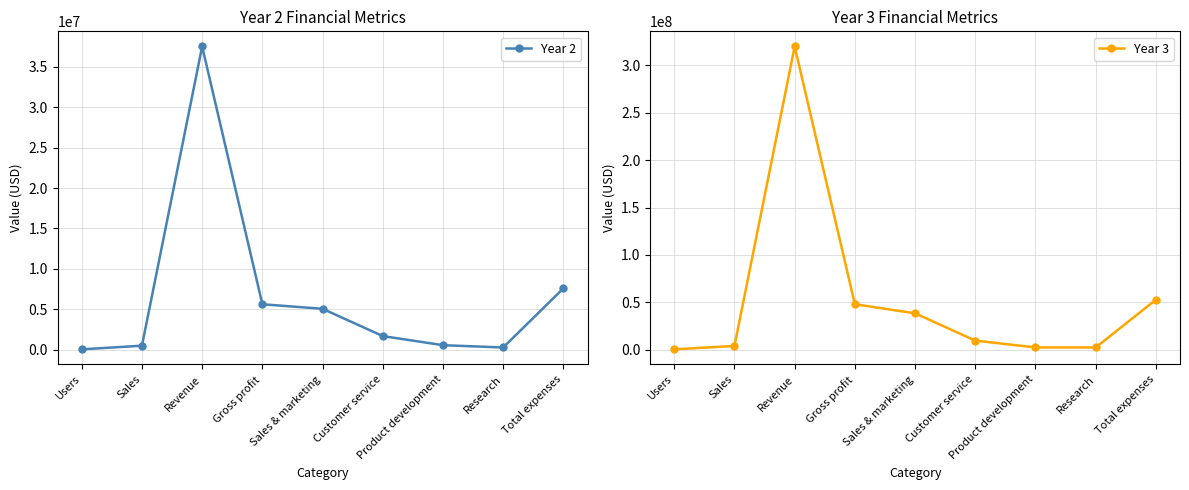

In Year 2, how many points are lower than both neighbors (excluding endpoints)?

1